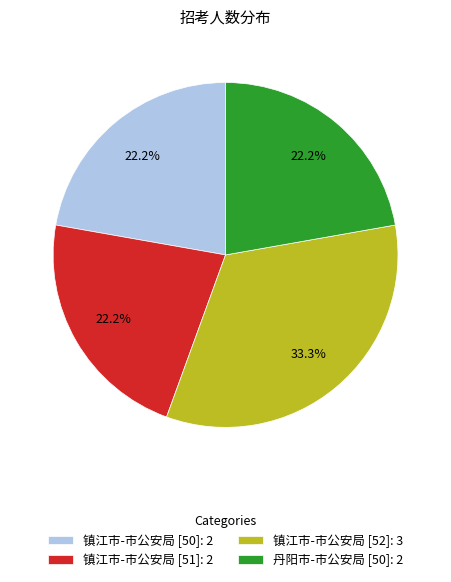

Is 镇江市-市公安局 [51] the majority of the pie?

No